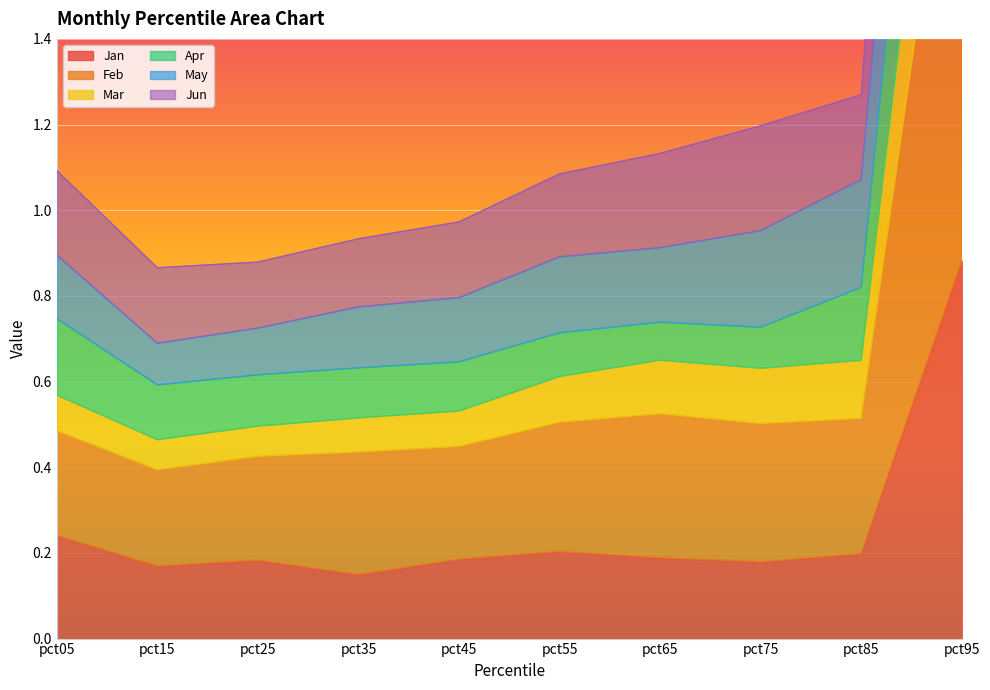

Is it true that Jan equals 0.2 at pct55?

True